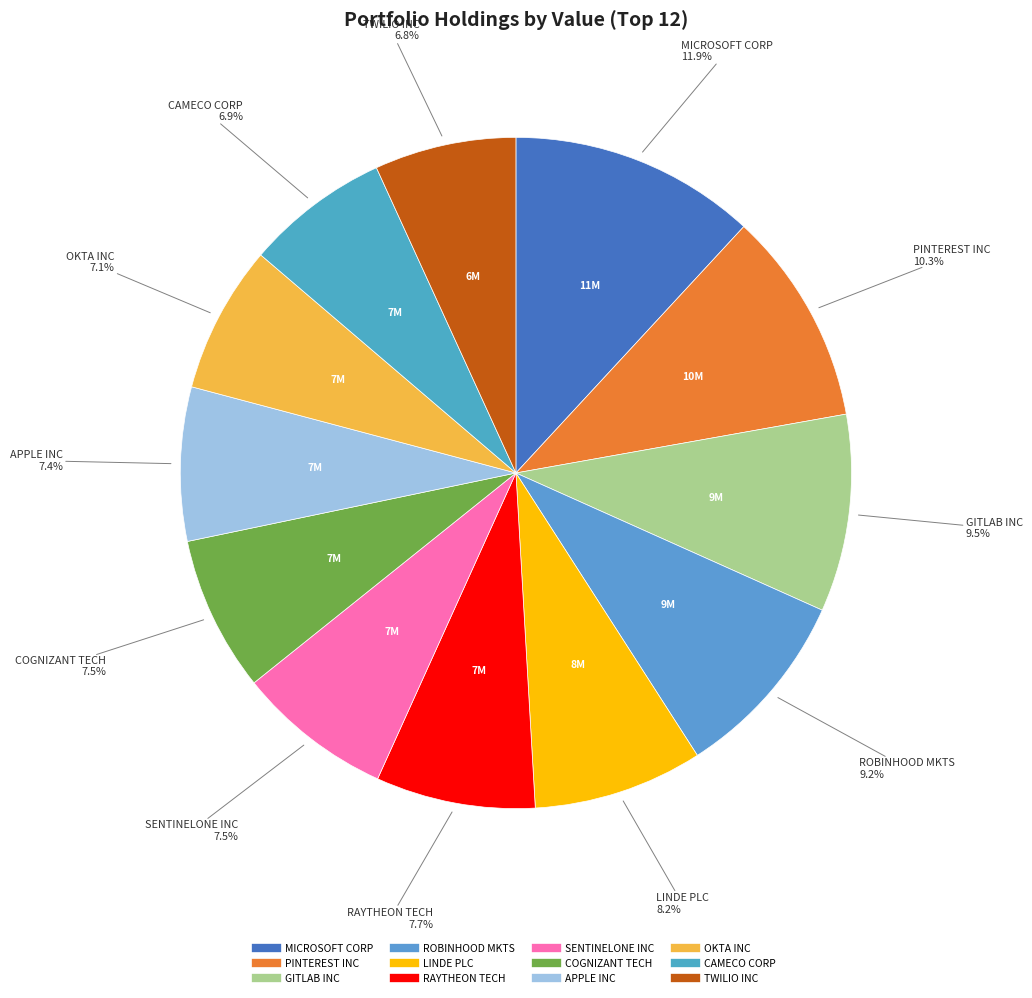

Does APPLE INC account for over 50% of the chart?

No